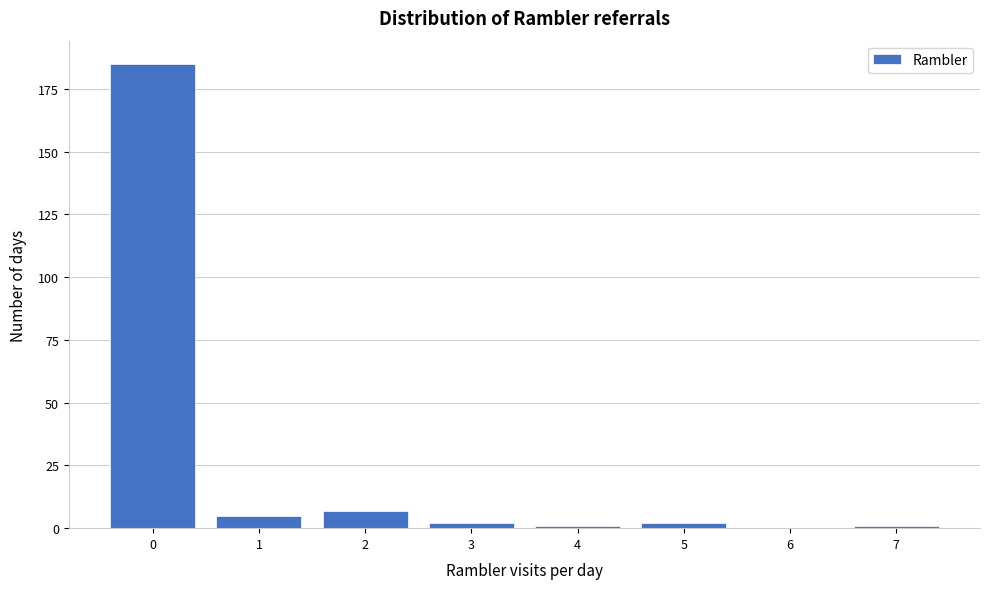

Which range on the x-axis has the tallest bar?

-0.5 to 0.5